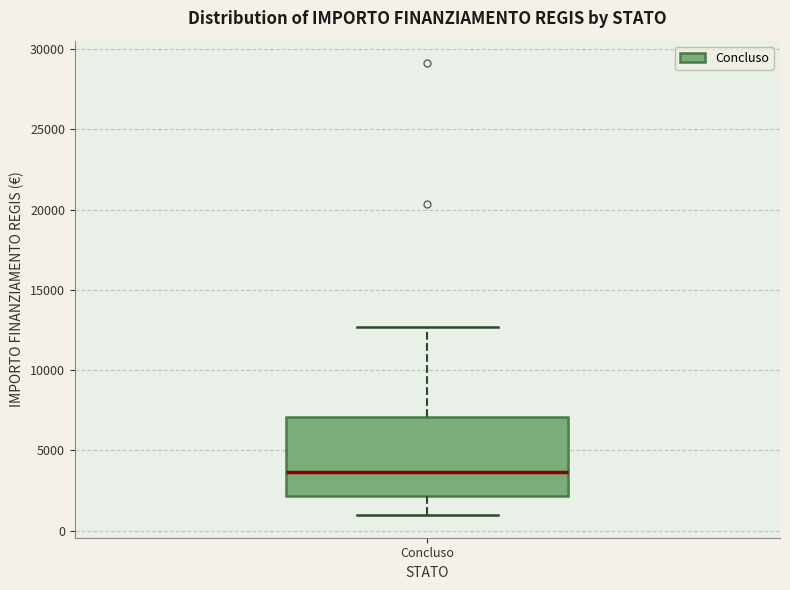

Transcribe this box plot: give where the median line is, the range the box spans, and where the two whiskers end, as read against the y-axis. The values are not printed on the chart, so give them approximately, as read against the axis.

median 3500, box 2000 to 7000, whiskers 1000 to 12500